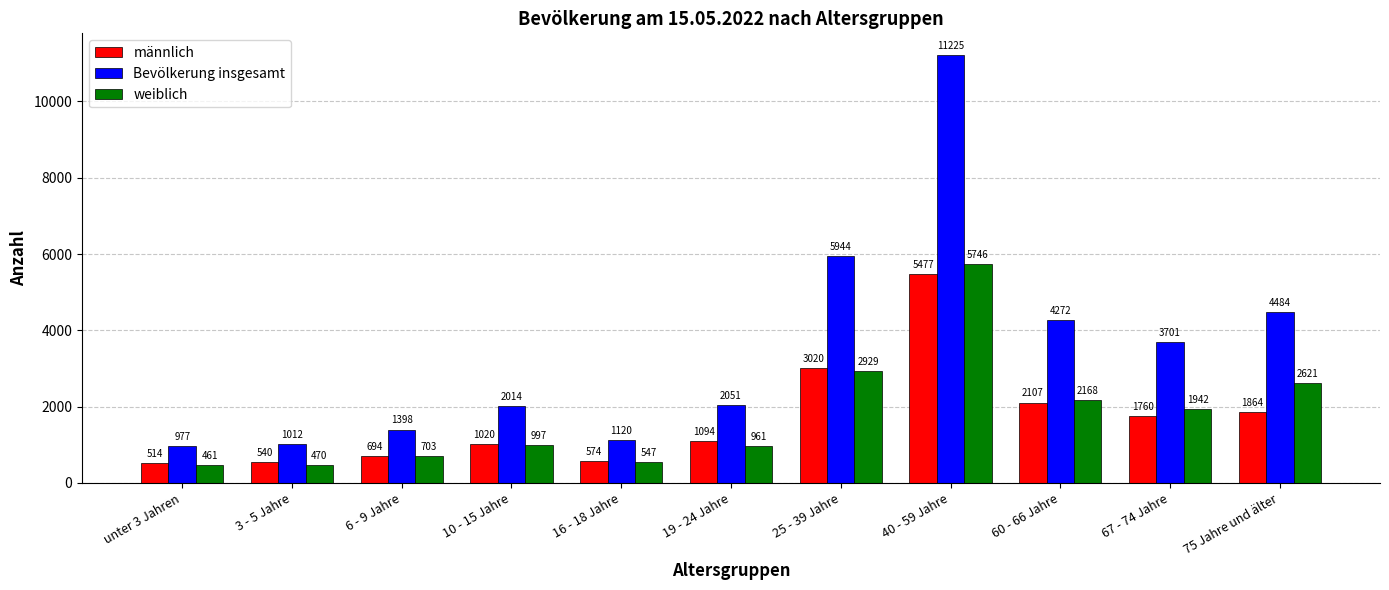

Is it true that männlich equals 5477 at 40 - 59 Jahre?

True